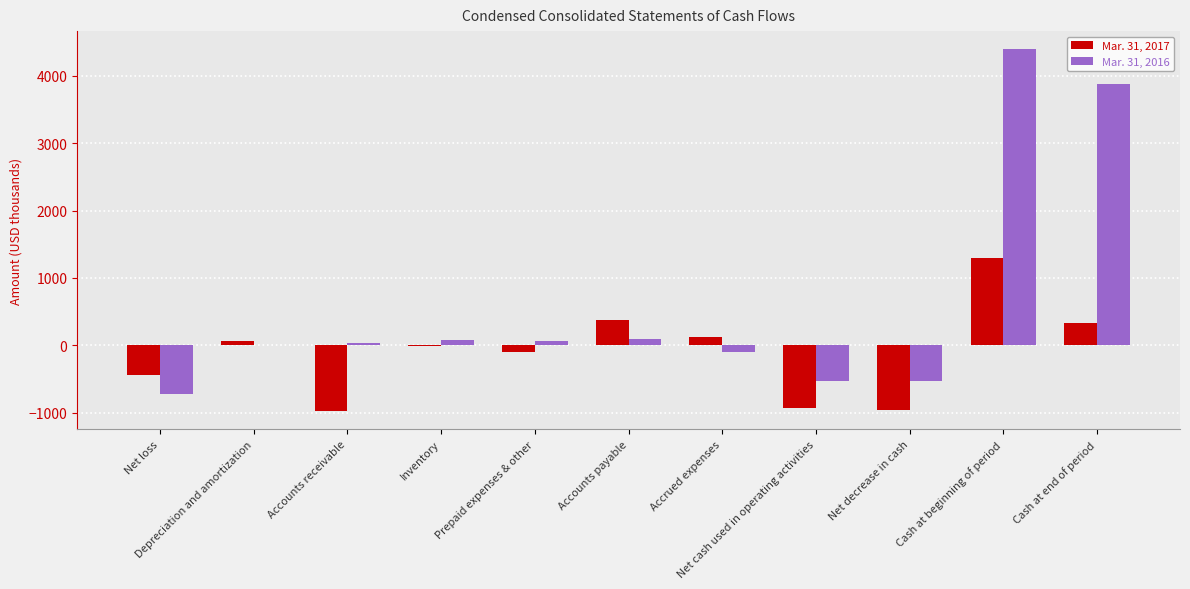

Are the bars grouped side by side (vs. stacked)?

Yes